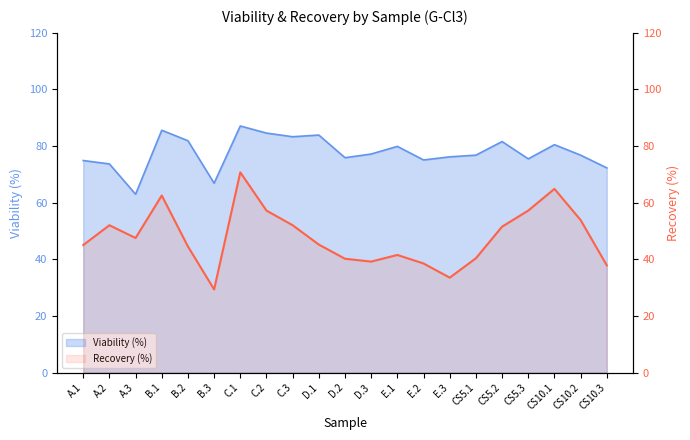

Where does the data first go above 45?

A.1